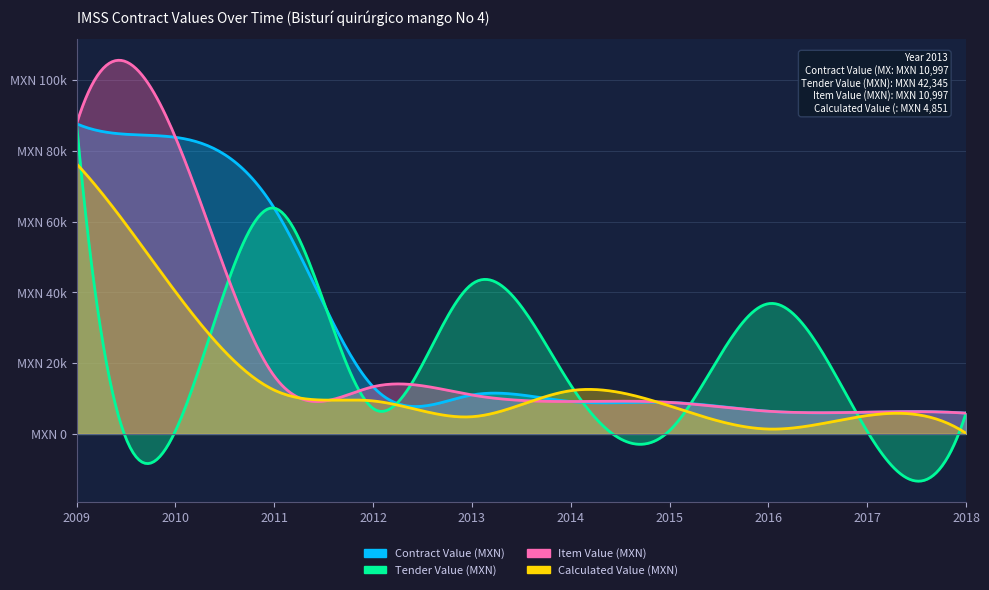

What are all the series names shown in the legend?

Contract Value (MXN), Tender Value (MXN), Item Value (MXN), Calculated Value (MXN)